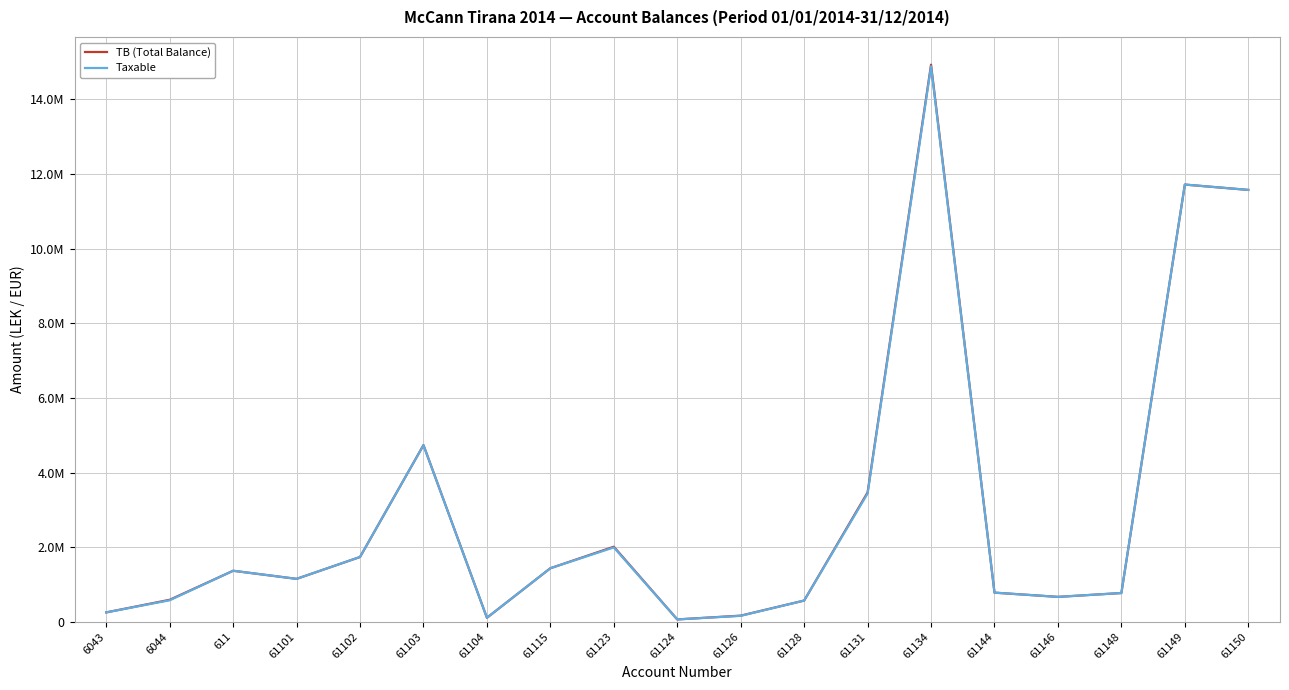

Where is the first local maximum for Taxable?

611